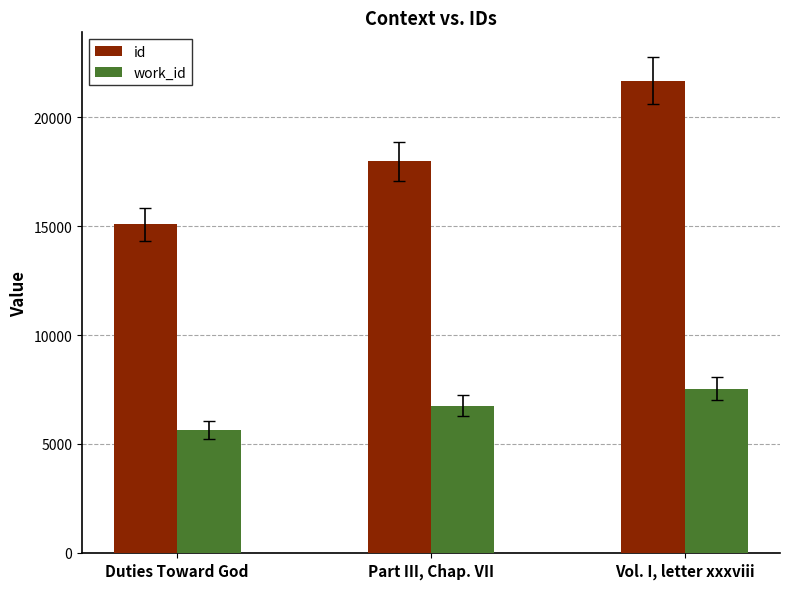

What are all the series names shown in the legend?

id, work_id